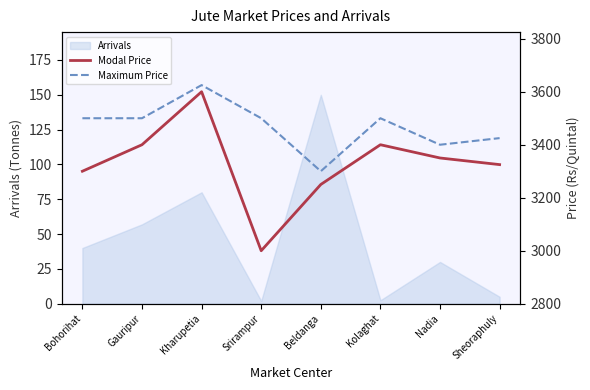

True or false: Modal Price and Maximum Price cross at least once.

False